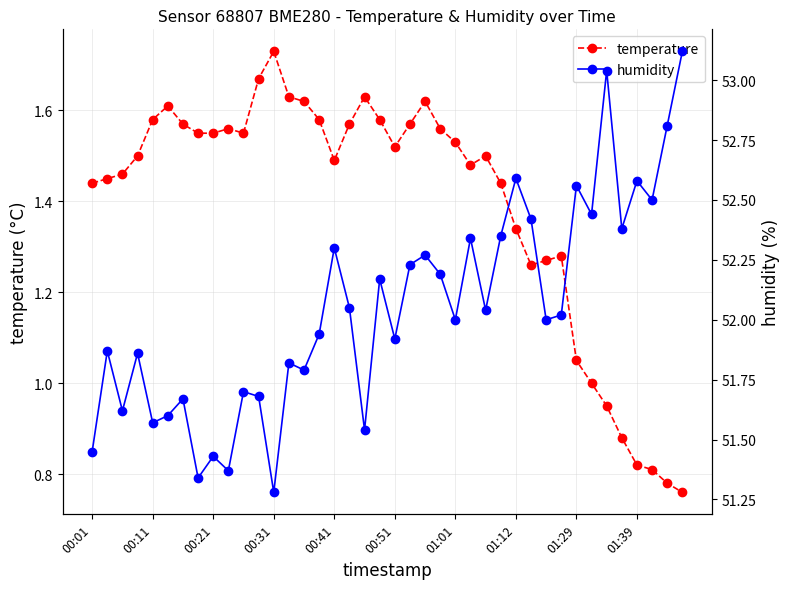

True or false: temperature and humidity cross at least once.

False